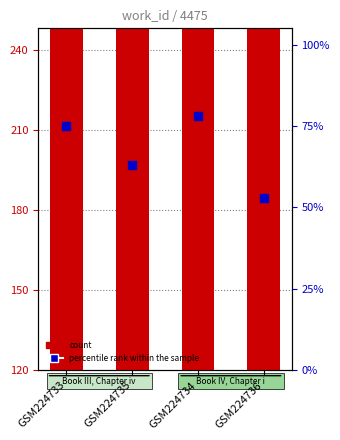

Which series reaches the minimum Y coordinate?

percentile rank within the sample